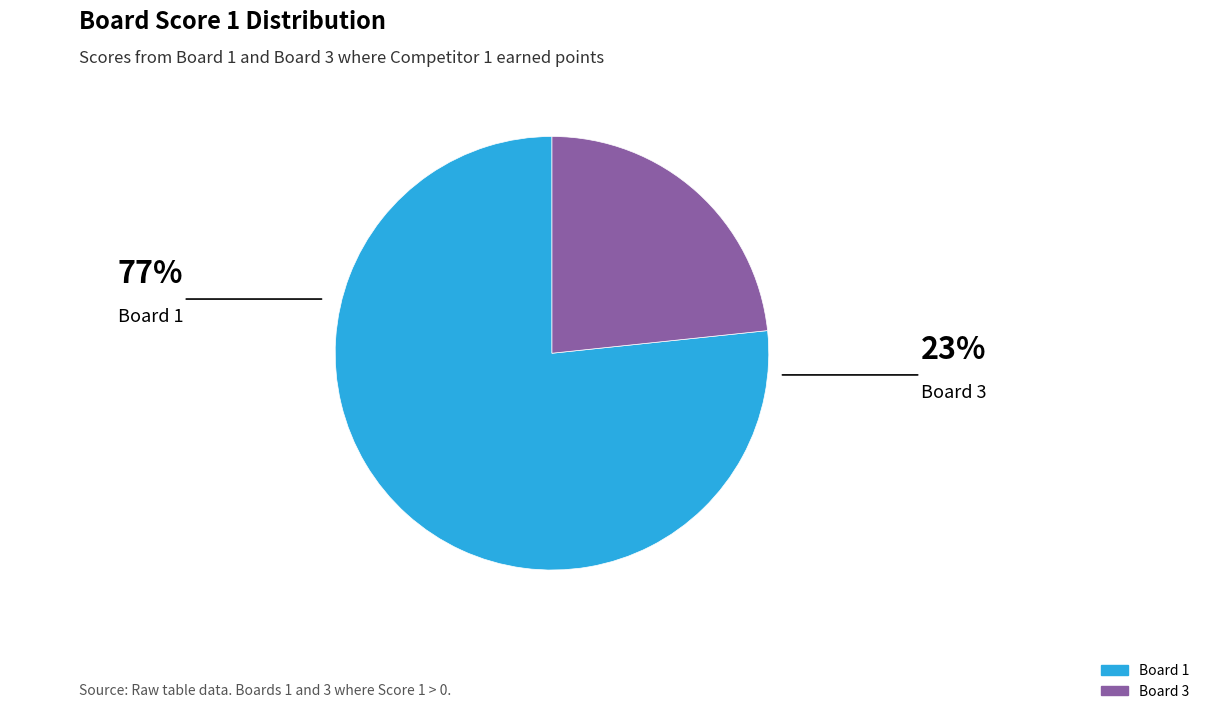

Between Board 1 and Board 3, which is larger?

Board 1